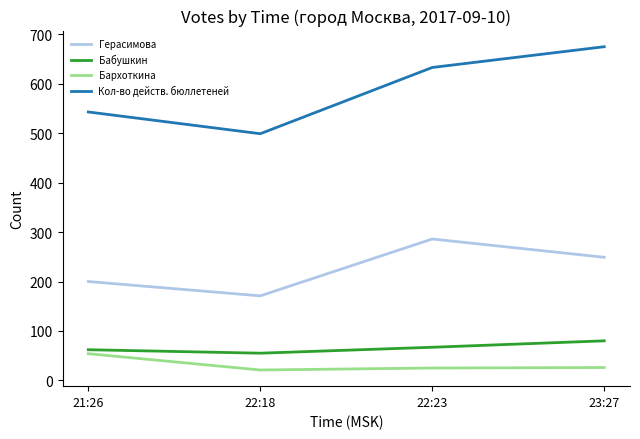

What is the difference between the Герасимова values at 22:23 and 22:18?

115